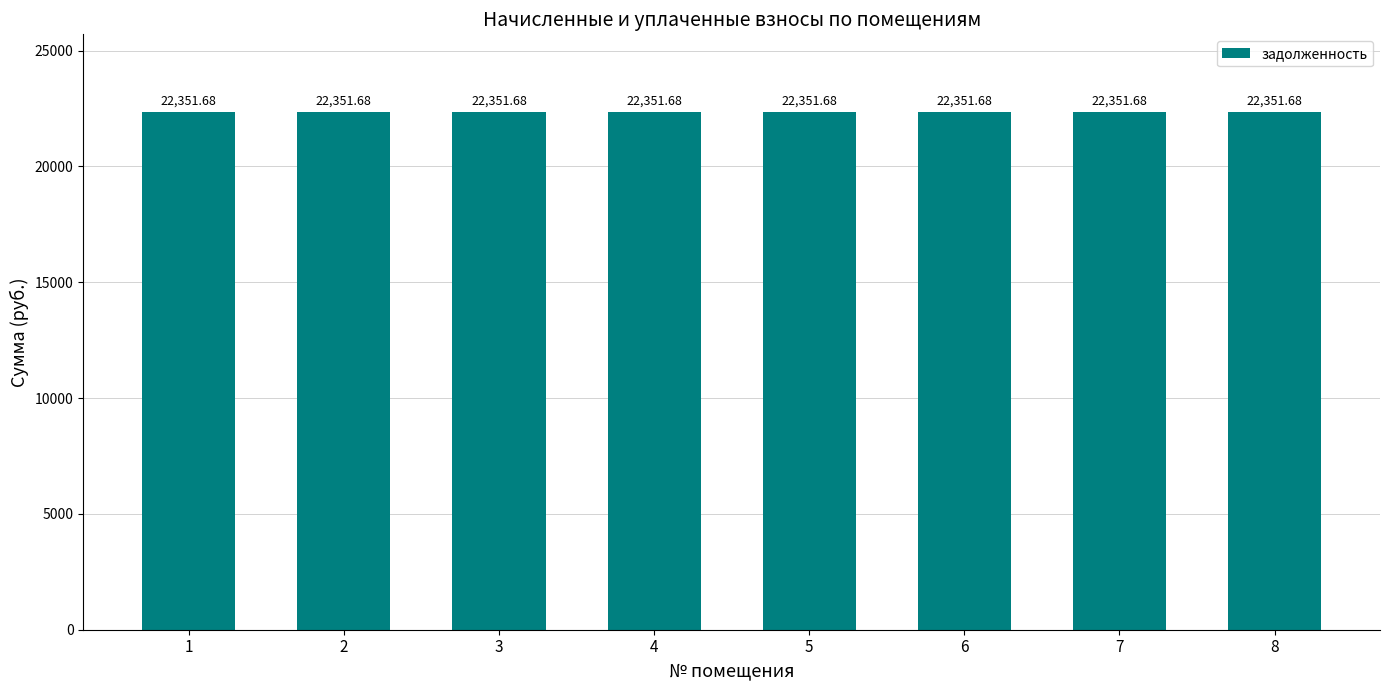

The value of задолженность at 7 is 22351.7. True or false?

True